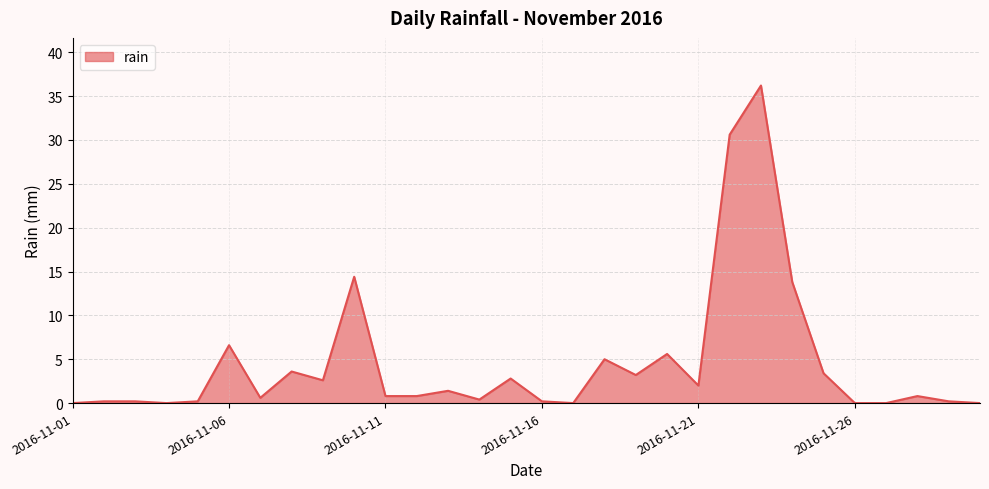

What is the difference between the maximum and minimum values?

36.2